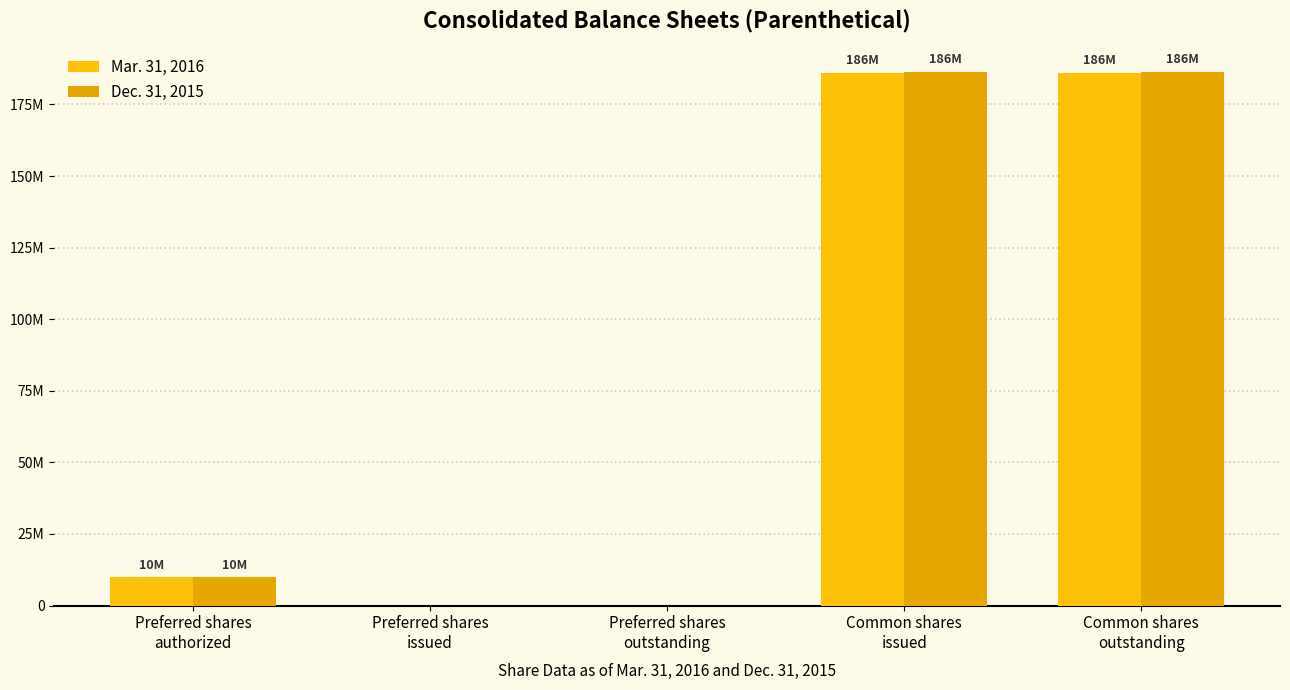

Reading left to right, transcribe all the data shown in this chart.

Mar. 31, 2016: 10000000	0	0	186097528	186097528
Dec. 31, 2015: 10000000	0	0	186414147	186414147